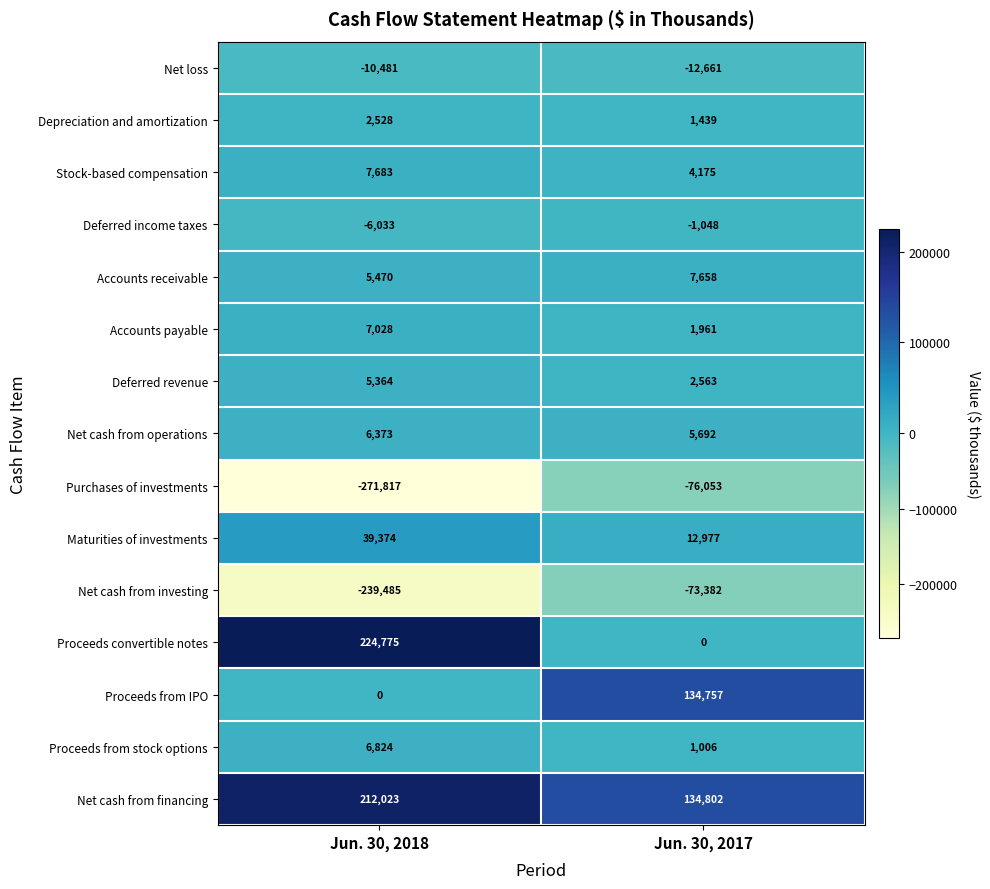

Count the number of data series in this chart.

15